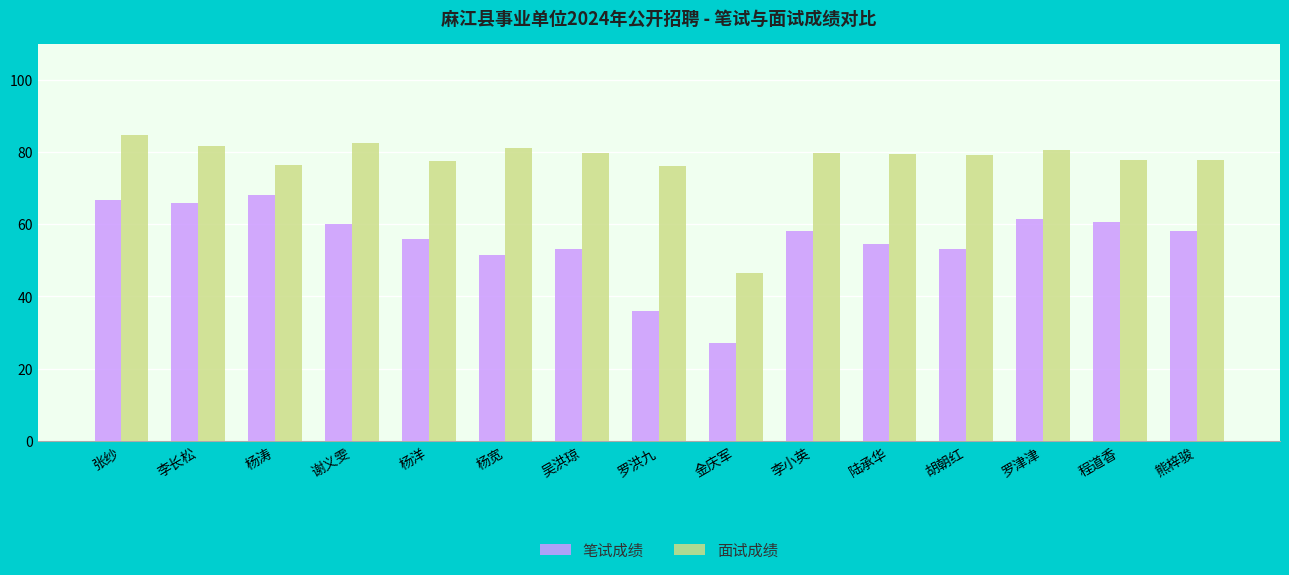

The 笔试成绩 series shows 66.0 at 李长松. True or false?

True